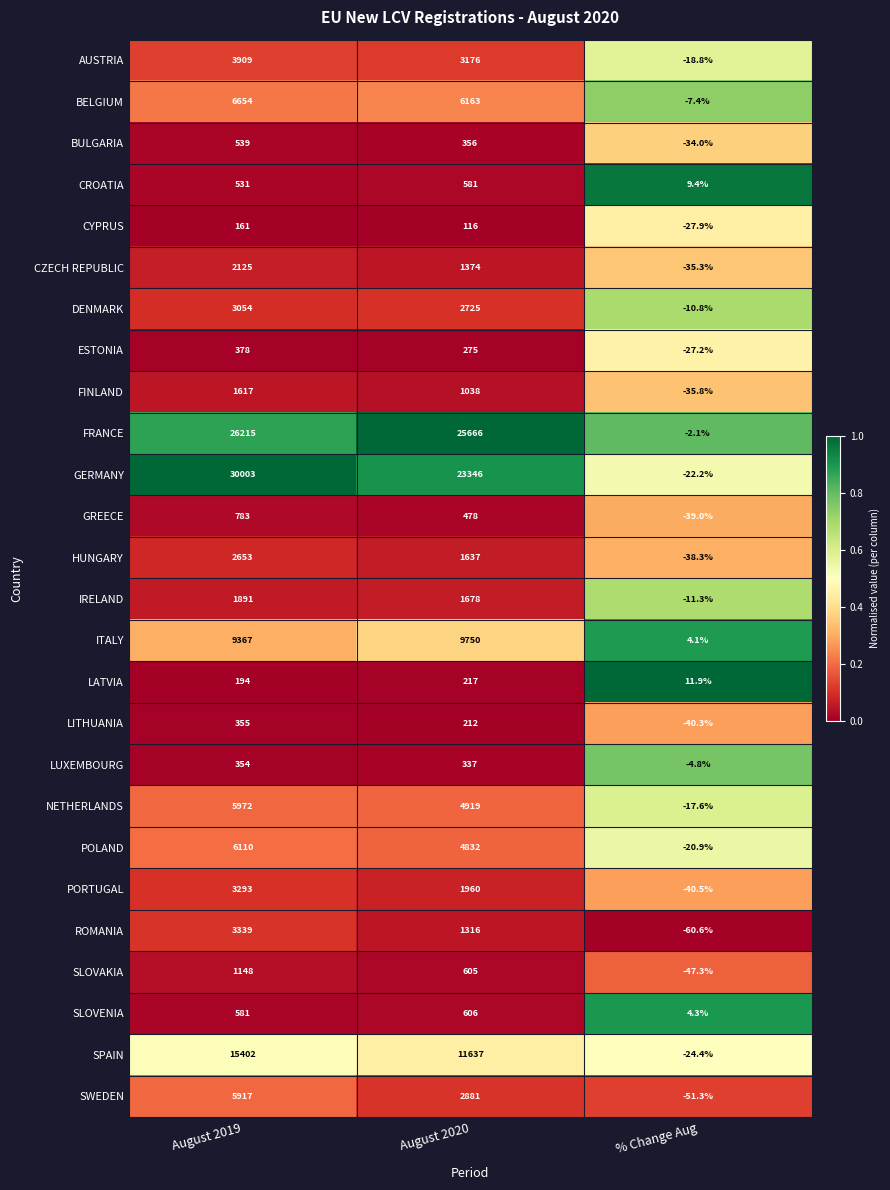

What is the average value of the BULGARIA series?

287.0